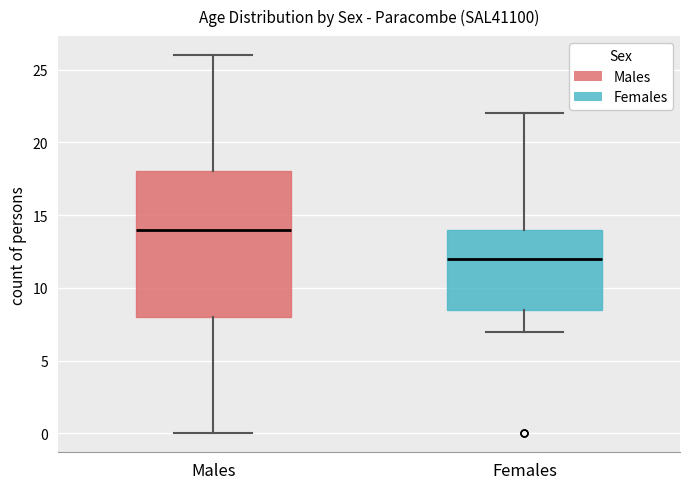

Reading left to right, read every box against the y-axis: the position of its median line, the range the box covers, and the ends of its whiskers. The values are not printed on the chart, so give them approximately, as read against the axis.

Males: median 14.0, box 8.0 to 18.0, whiskers 0.0 to 26.0
Females: median 12.0, box 8.5 to 14.0, whiskers 7.0 to 22.0